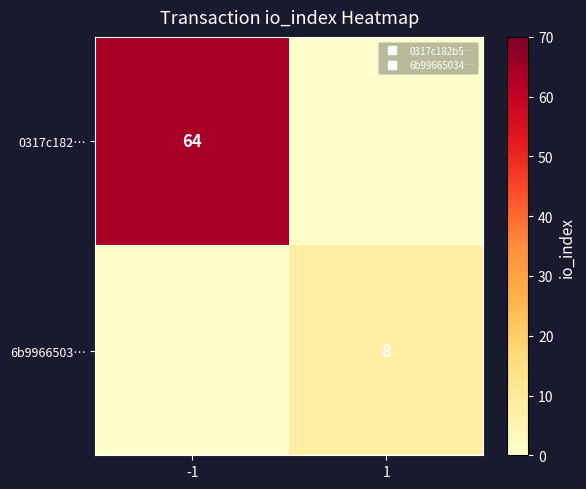

How many series are shown in this chart?

2